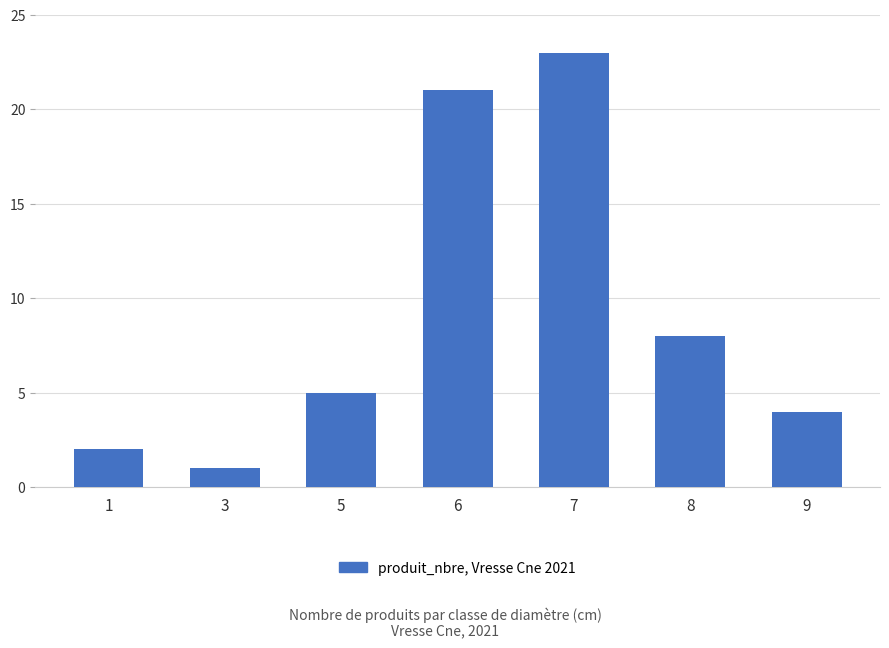

The chart shows a value of 2 at 3. True or false?

False